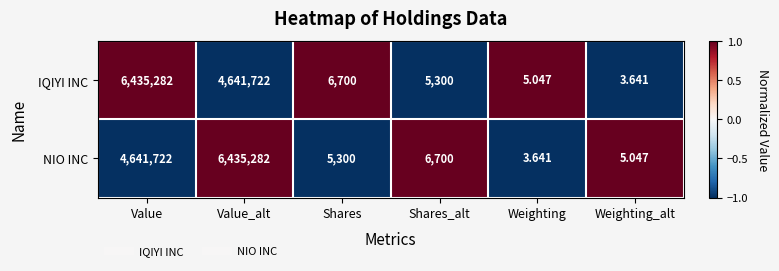

At which label is NIO INC closest to 3217642?

Value